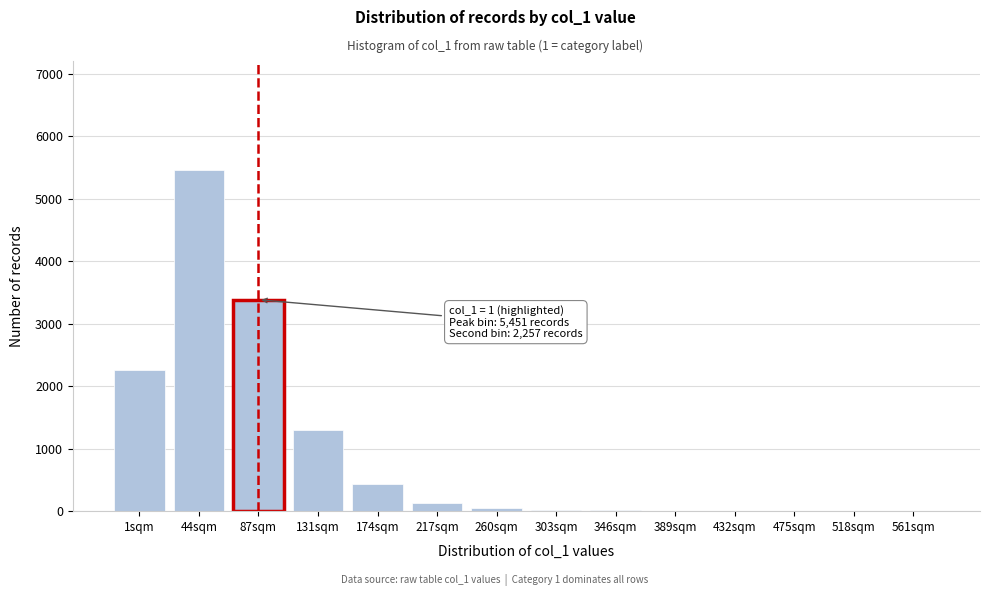

Which category has the highest value across all series?

44sqm